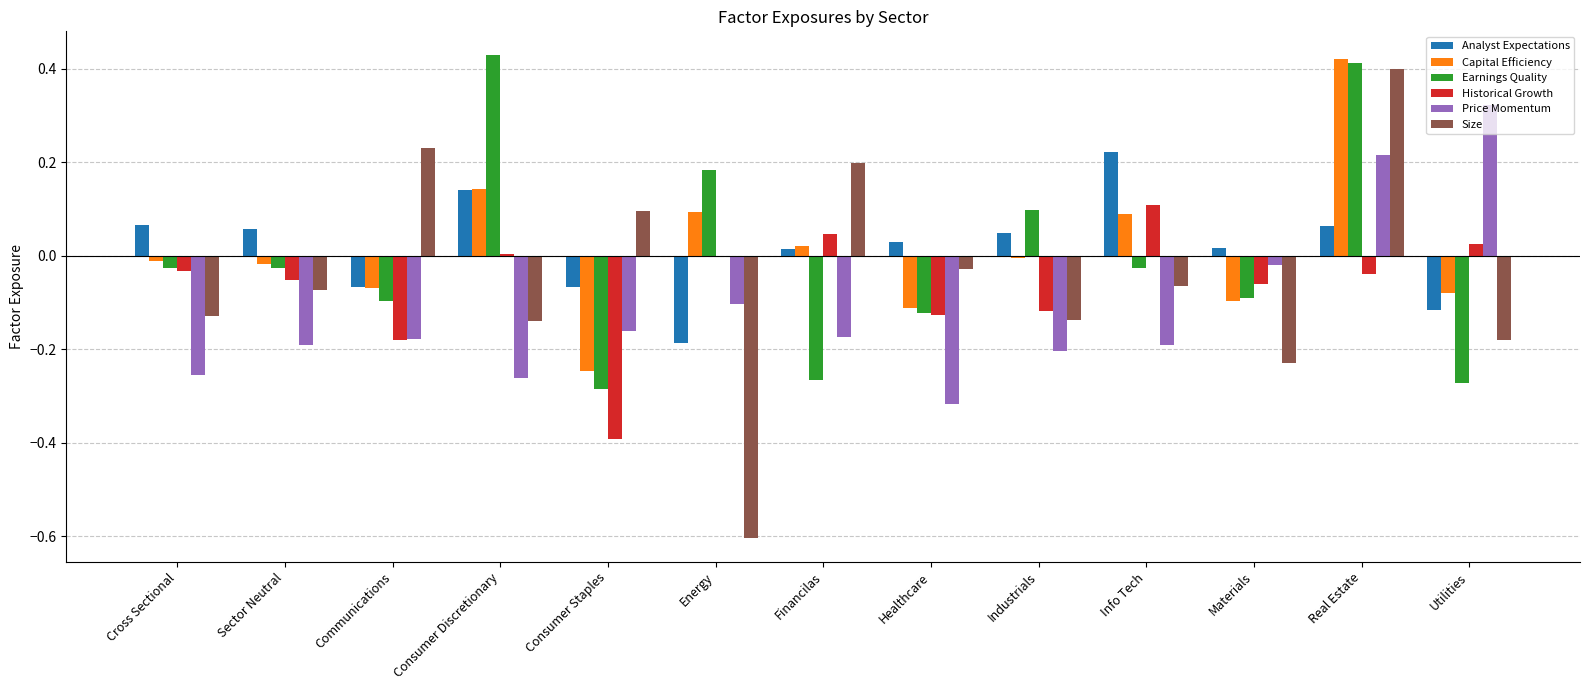

Is it true that Analyst Expectations equals -0.1 at Consumer Staples?

True